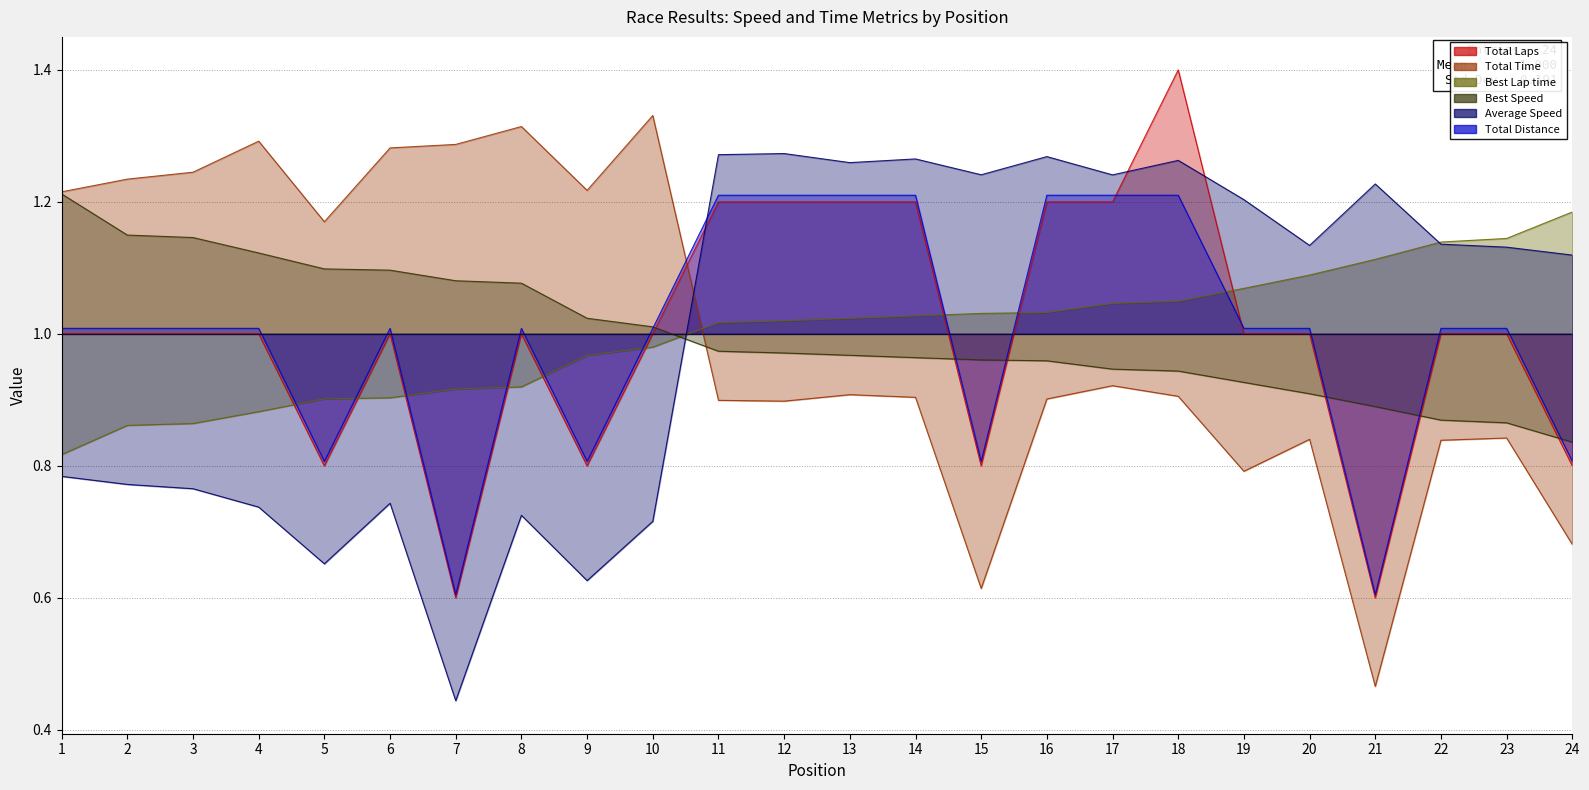

Reading left to right, what are all the values shown in this chart?

Total Laps: 1.0	1.0	1.0	1.0	0.8	1.0	0.6	1.0	0.8	1.0	1.2	1.2	1.2	1.2	0.8	1.2	1.2	1.4	1.0	1.0	0.6	1.0	1.0	0.8
Total Time: 1.2	1.2	1.2	1.3	1.2	1.3	1.3	1.3	1.2	1.3	0.9	0.9	0.9	0.9	0.6	0.9	0.9	0.9	0.8	0.8	0.5	0.8	0.8	0.7
Best Lap time: 0.8	0.9	0.9	0.9	0.9	0.9	0.9	0.9	1.0	1.0	1.0	1.0	1.0	1.0	1.0	1.0	1.0	1.0	1.1	1.1	1.1	1.1	1.1	1.2
Best Speed: 1.2	1.1	1.1	1.1	1.1	1.1	1.1	1.1	1.0	1.0	1.0	1.0	1.0	1.0	1.0	1.0	0.9	0.9	0.9	0.9	0.9	0.9	0.9	0.8
Average Speed: 0.8	0.8	0.8	0.7	0.7	0.7	0.4	0.7	0.6	0.7	1.3	1.3	1.3	1.3	1.2	1.3	1.2	1.3	1.2	1.1	1.2	1.1	1.1	1.1
Total Distance: 1.0	1.0	1.0	1.0	0.8	1.0	0.6	1.0	0.8	1.0	1.2	1.2	1.2	1.2	0.8	1.2	1.2	1.2	1.0	1.0	0.6	1.0	1.0	0.8